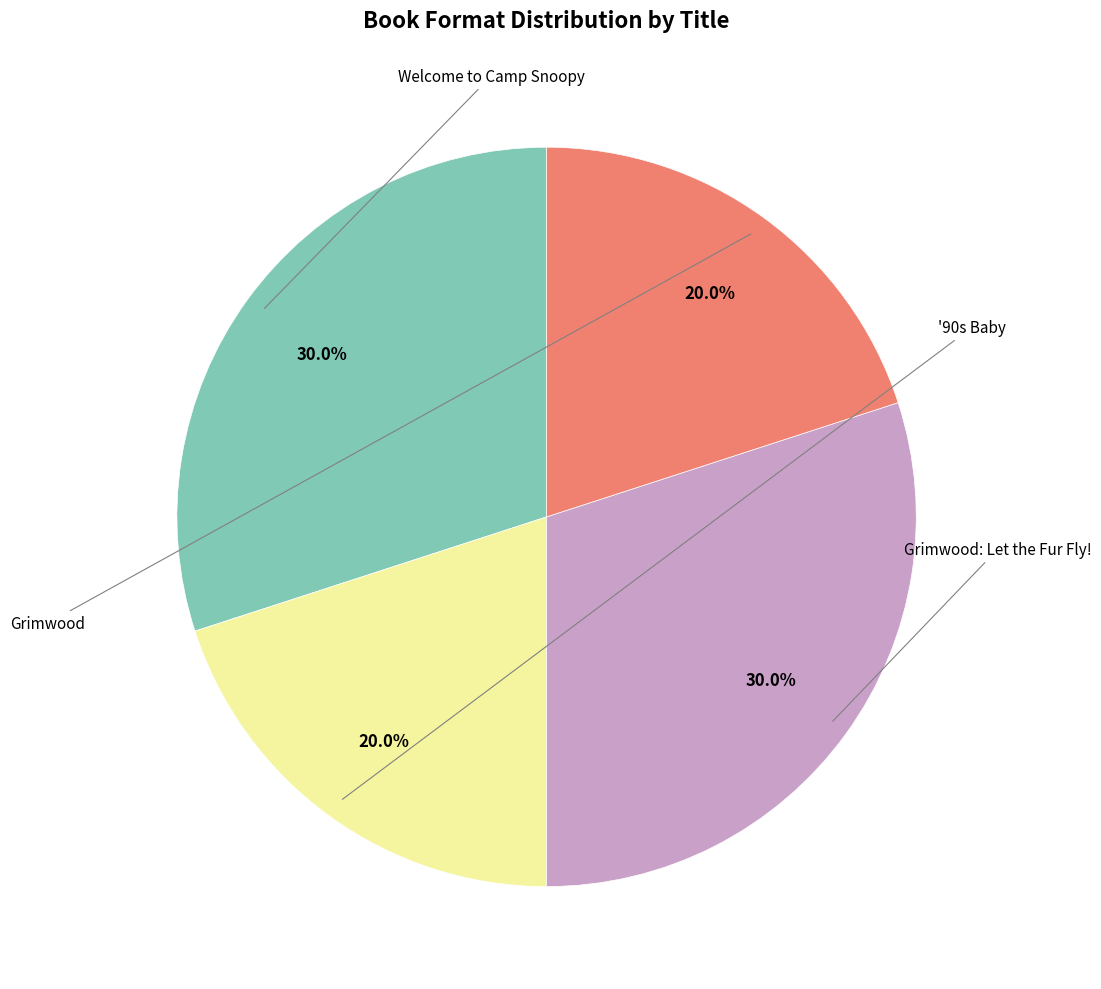

Is there any slice that represents more than half of the pie?

No